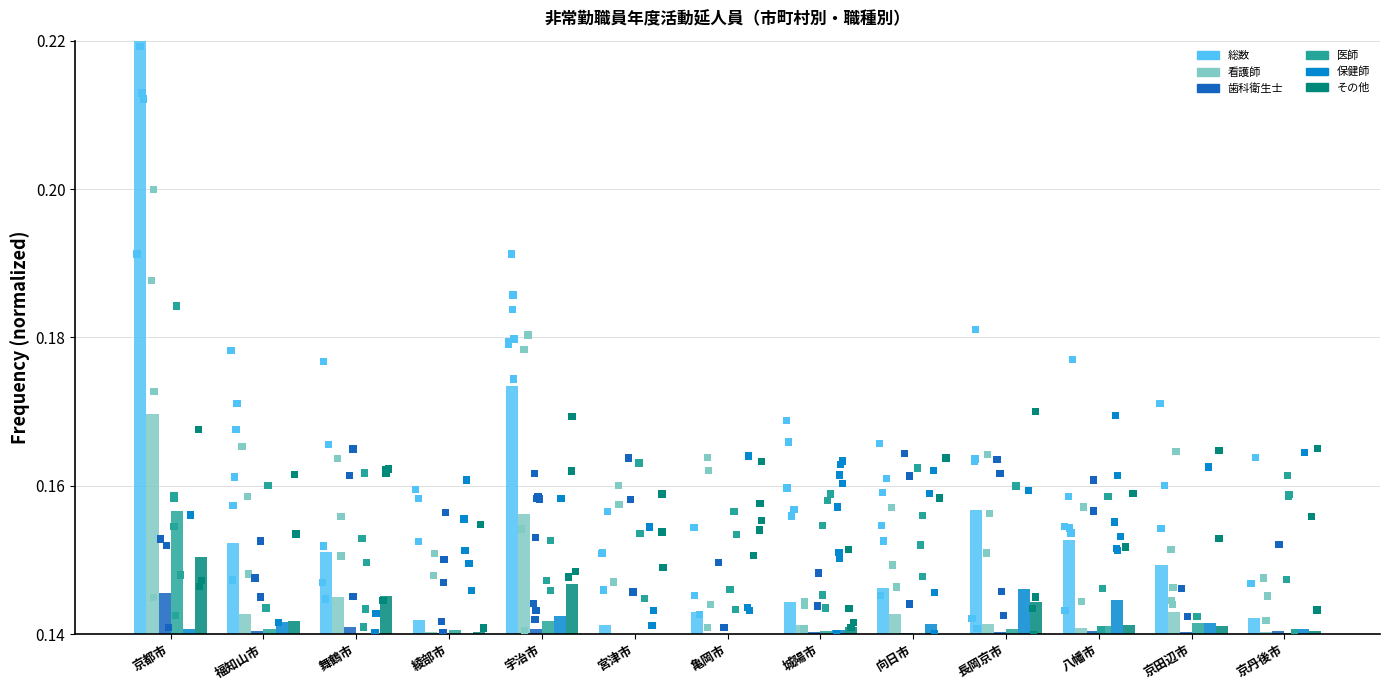

What are all the series names shown in the legend?

総数, 看護師, 歯科衛生士, 医師, 保健師, その他